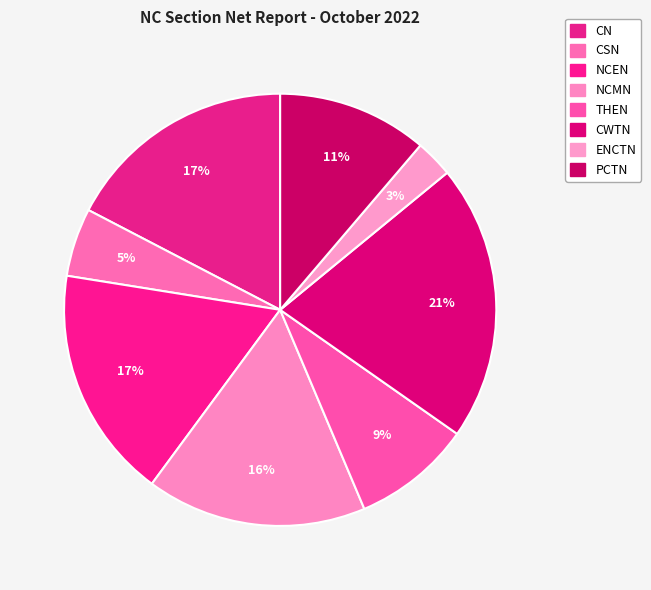

How many slices are in this pie chart?

8